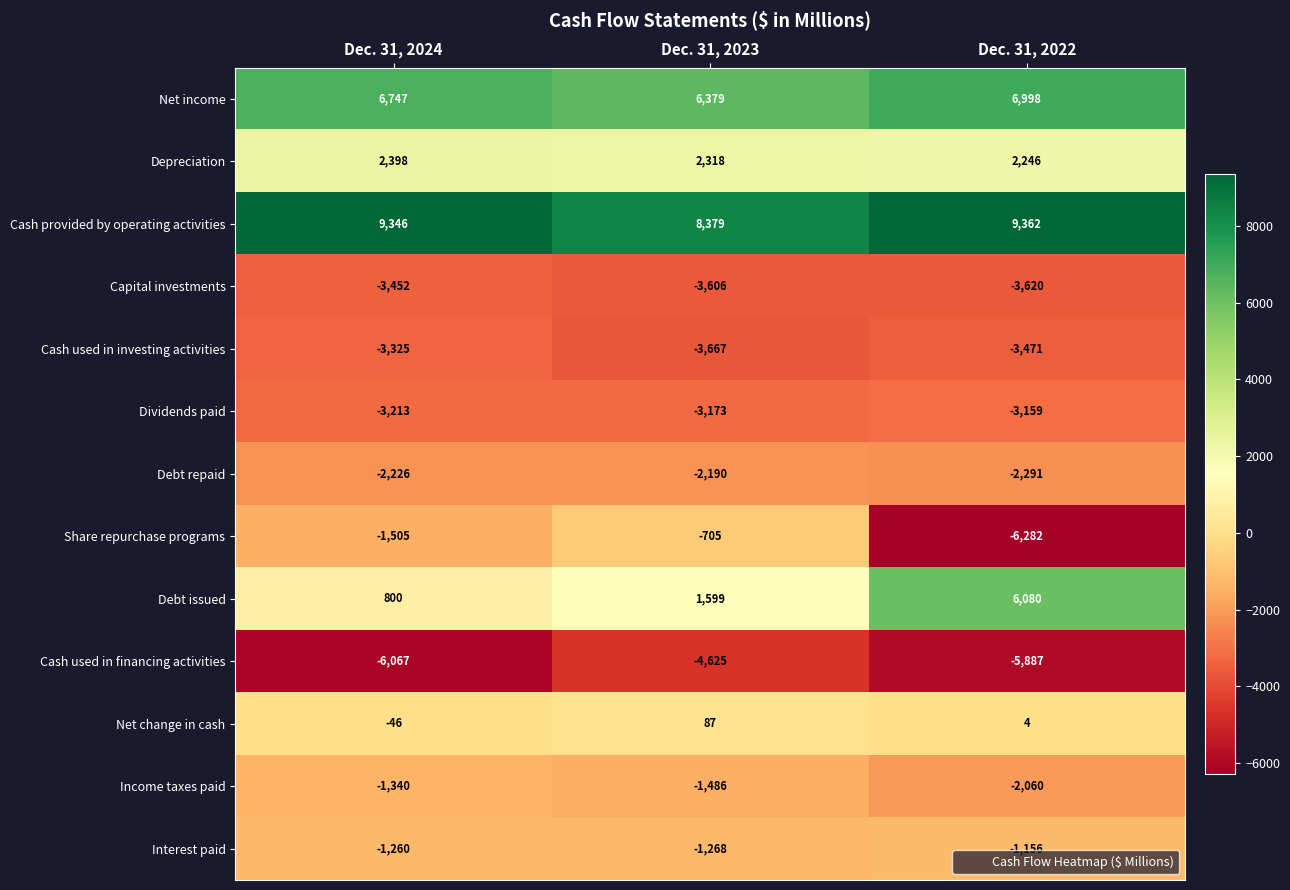

Where is Debt issued nearest to the value 3440?

Dec. 31, 2023